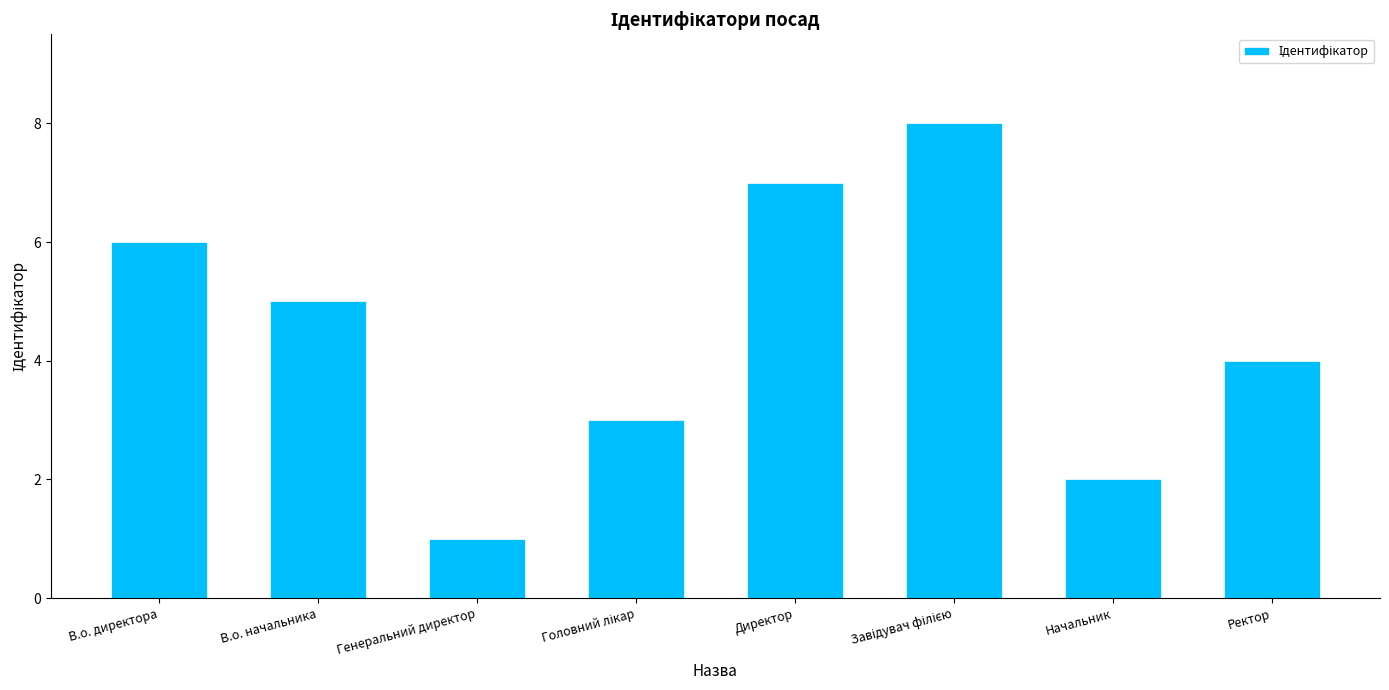

True or false: the data shows 5 at В.о. начальника.

True